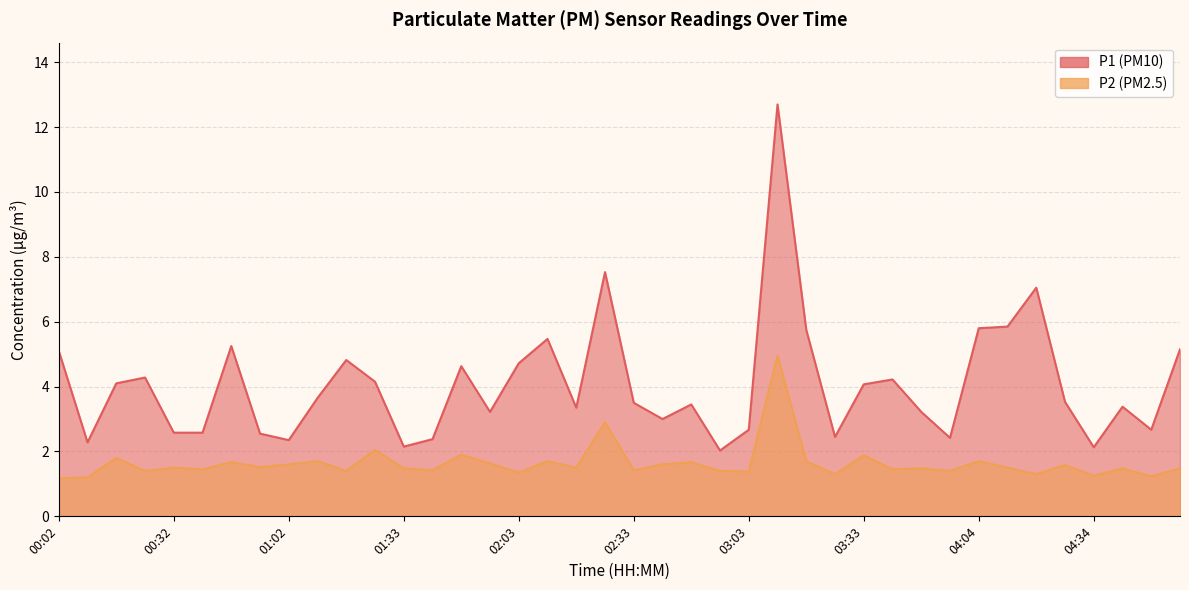

What is the label of the 1st point from the left?

00:02